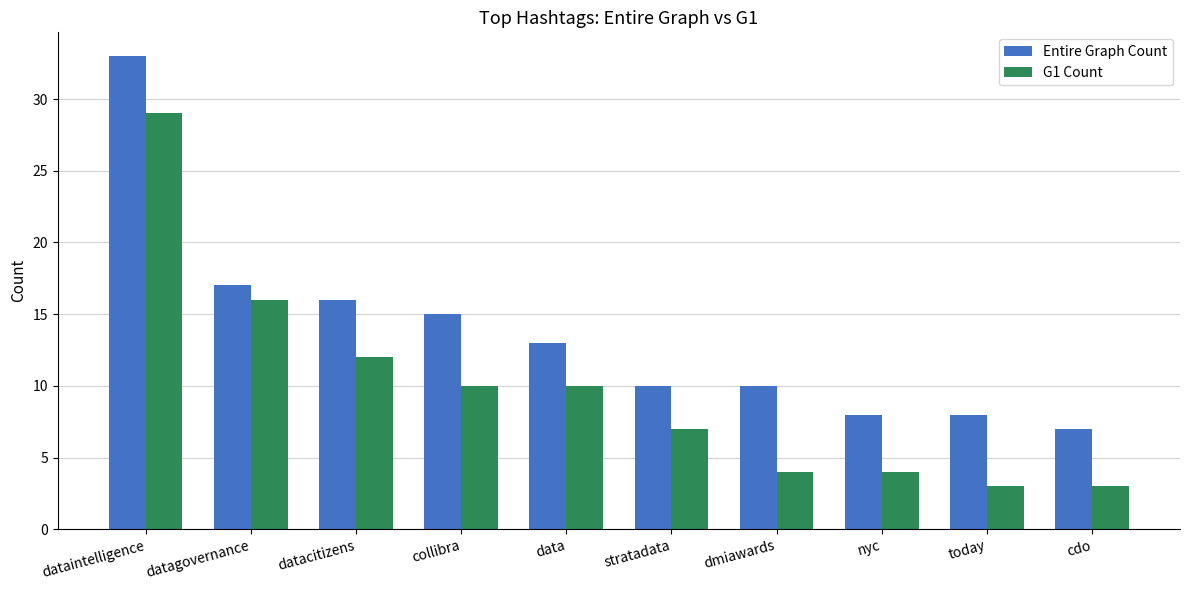

What is the difference between the maximum and second lowest values in the G1 Count series?

26